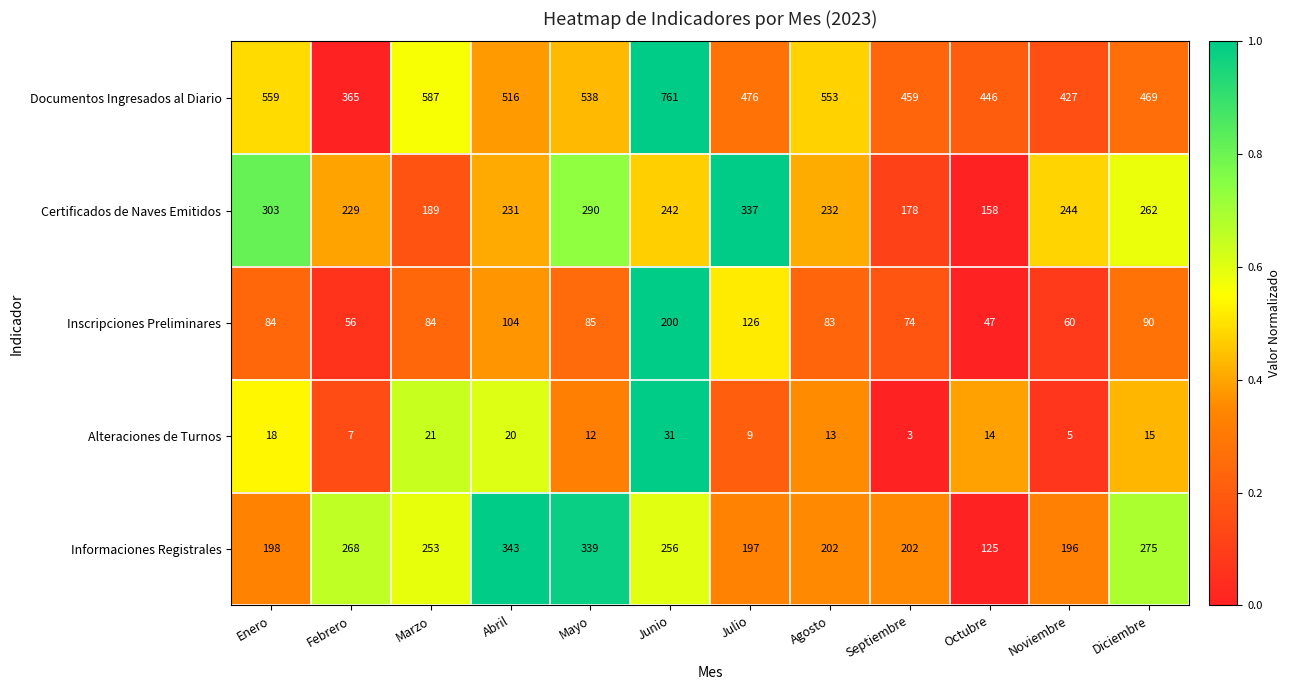

Between Junio and Noviembre, which series saw the biggest shift?

Documentos Ingresados al Diario